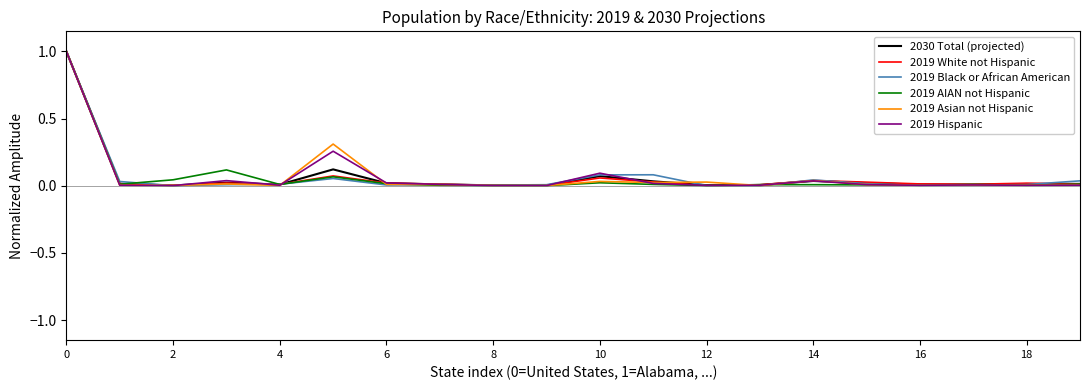

What is the maximum value shown in the chart?

1.0